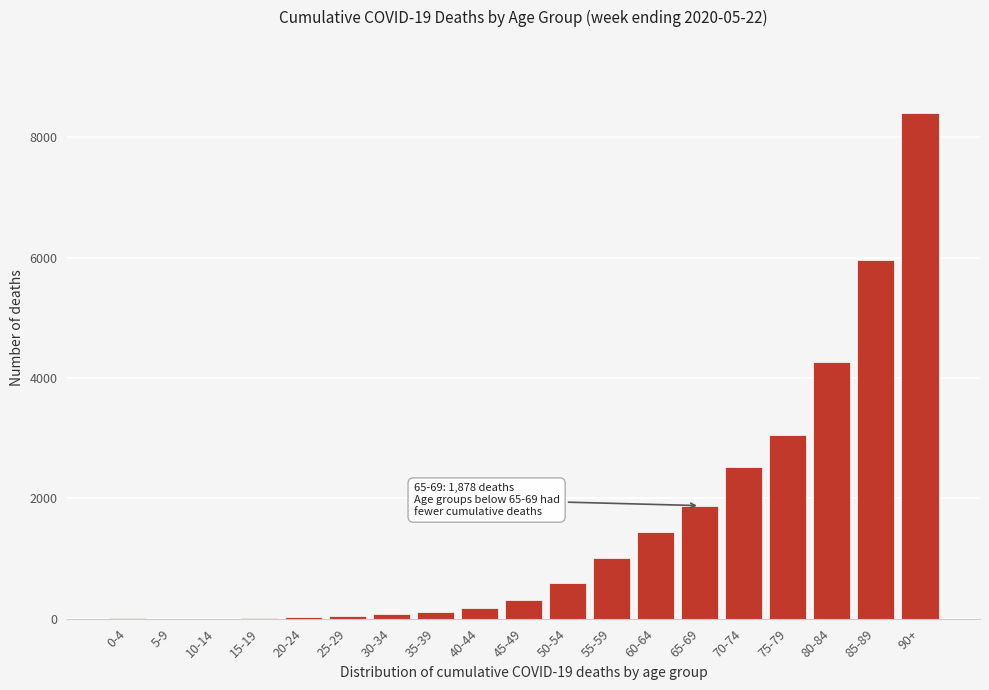

Between 50-54 and 90+, which is larger?

90+